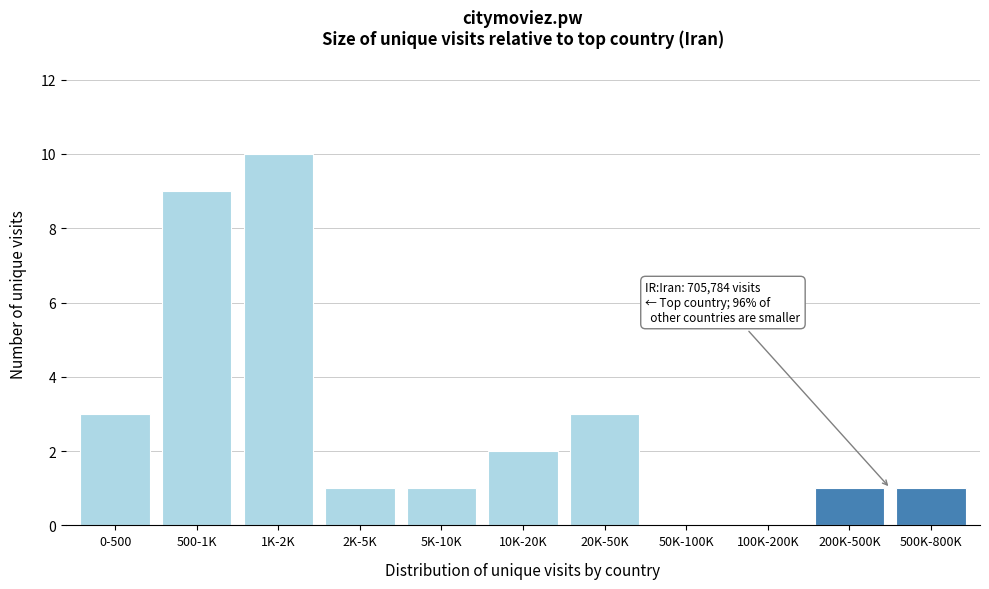

Reading left to right, extract all data points from this chart.

0-500=3	500-1K=9	1K-2K=10	2K-5K=1	5K-10K=1	10K-20K=2	20K-50K=3	50K-100K=0	100K-200K=0	200K-500K=1	500K-800K=1